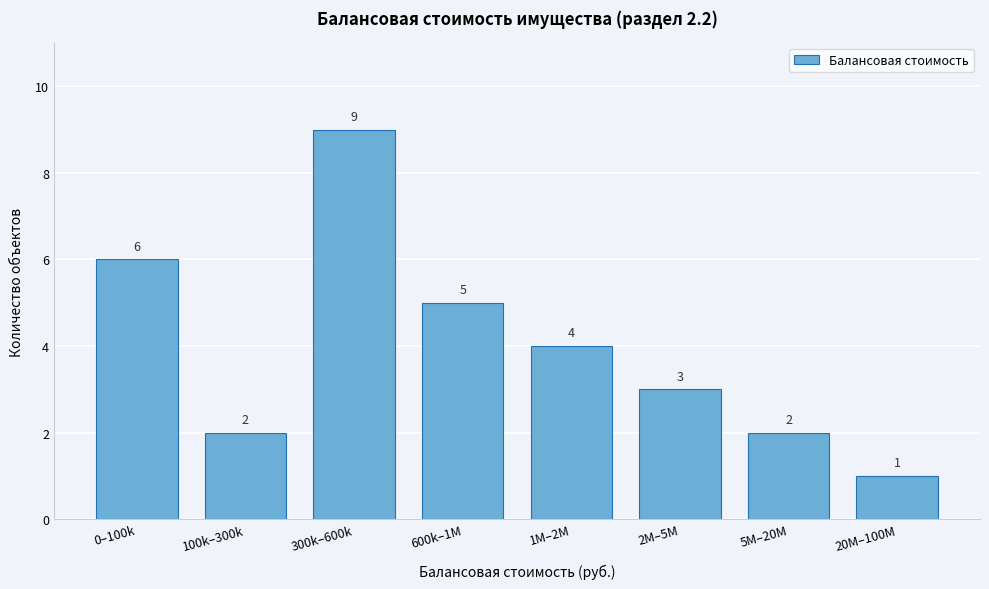

Reading left to right, extract all data points from this chart.

6	2	9	5	4	3	2	1